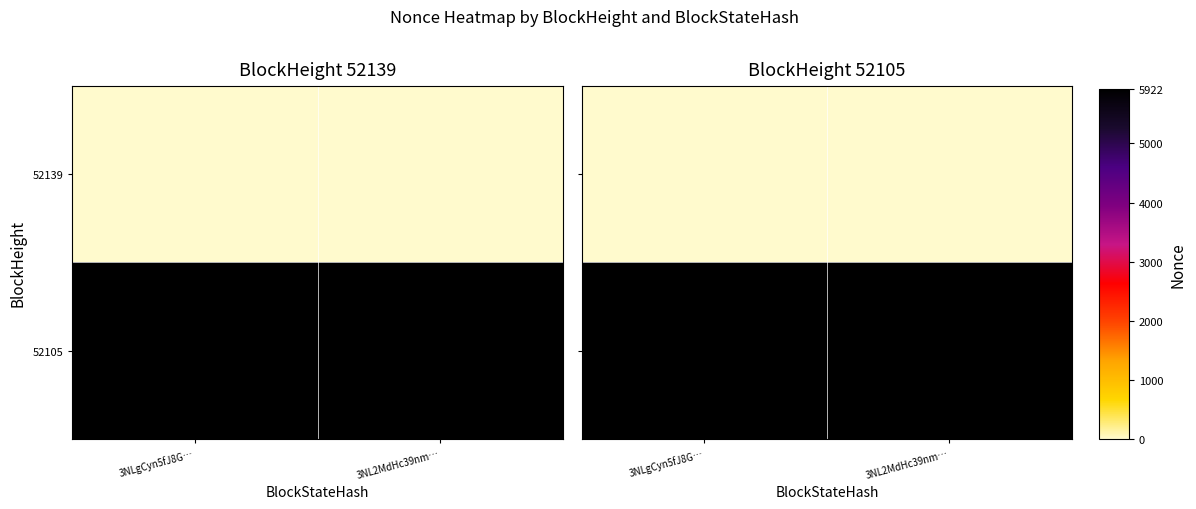

What is the greatest value displayed?

5922